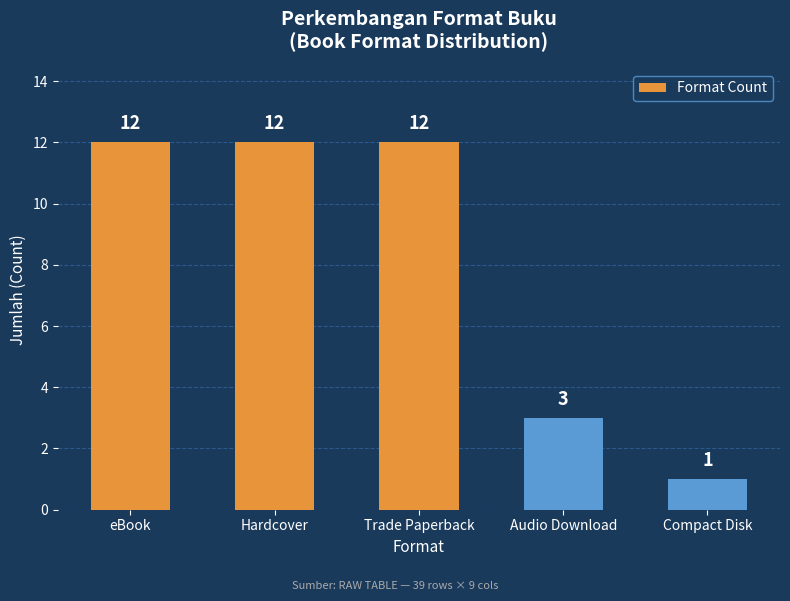

Does the chart contain any negative values?

No